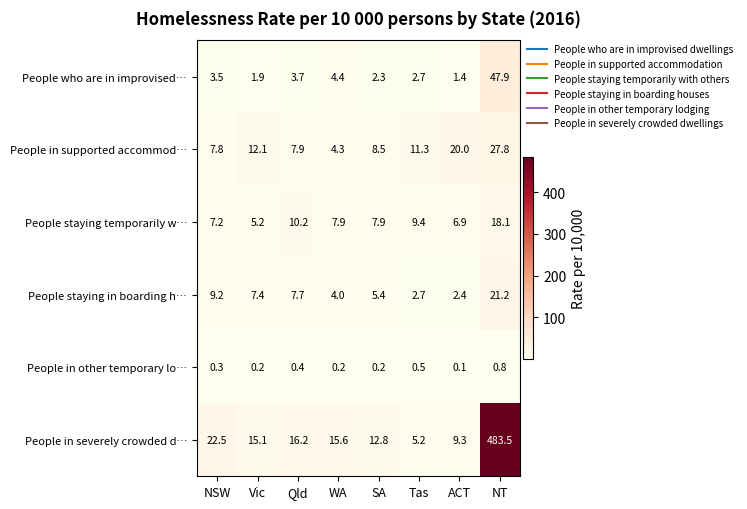

At Vic, list the series in order from largest to smallest.

People in severely crowded d…, People in supported accommod…, People staying in boarding h…, People staying temporarily w…, People who are in improvised…, People in other temporary lo…